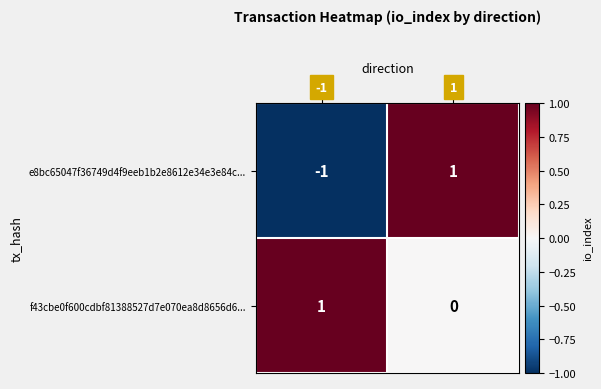

True or false: e8bc65047f36749d4f9eeb1b2e8612e34e3e84c... has a value of 1 at 1.

True